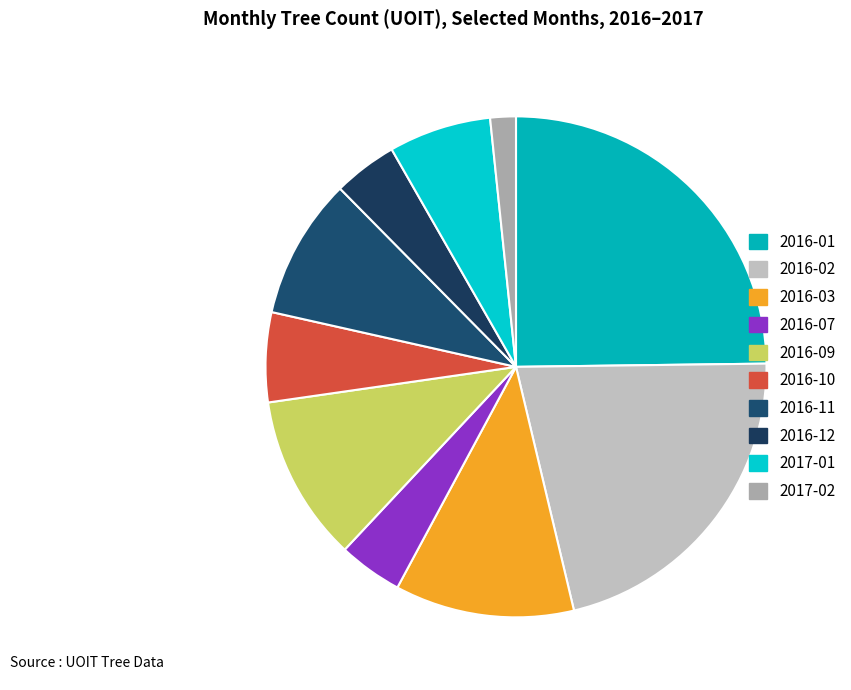

Does 2016-03 represent more than half of the total?

No